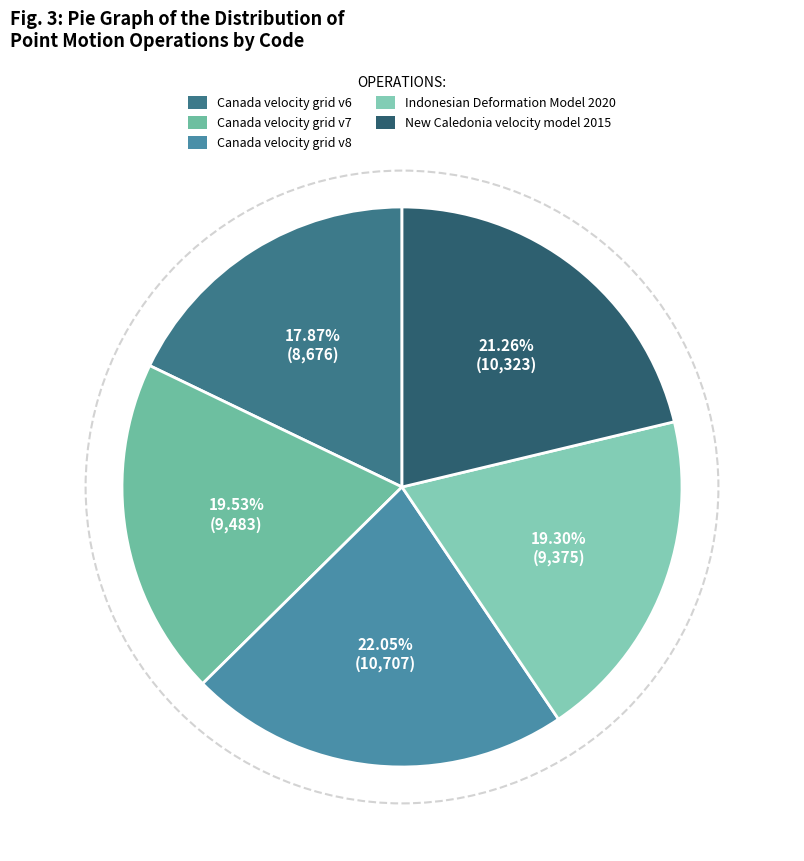

Does any single category account for the majority?

No